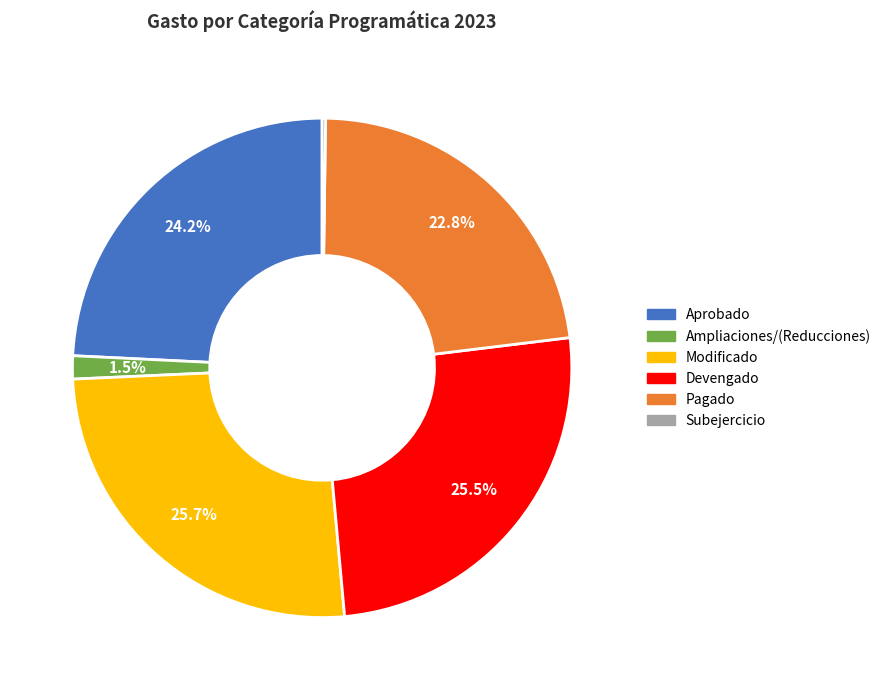

Does Devengado represent more than half of the total?

No